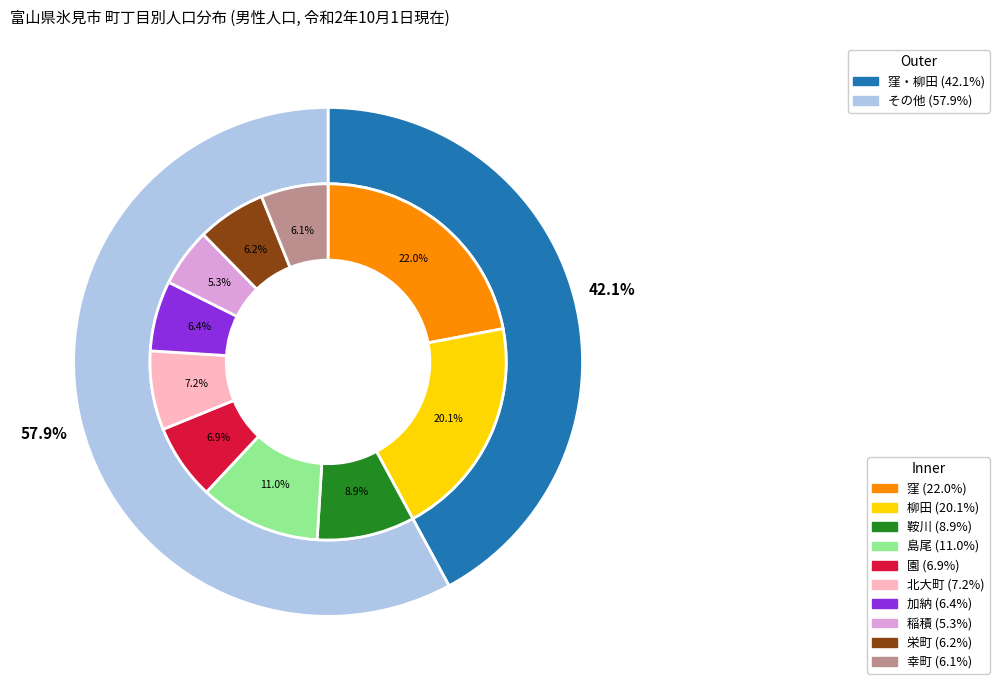

Rank the categories by value from highest to lowest.

窪, 柳田, 島尾, 鞍川, 北大町, 園, 加納, 栄町, 幸町, 稲積